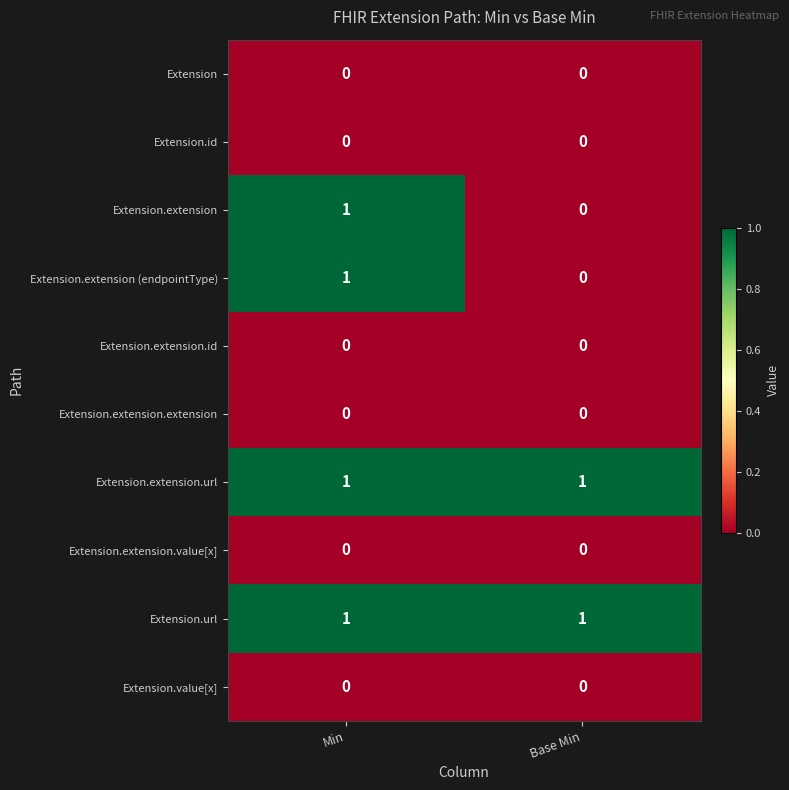

List the labels in order of Extension.extension (endpointType) value, smallest first.

Base Min, Min